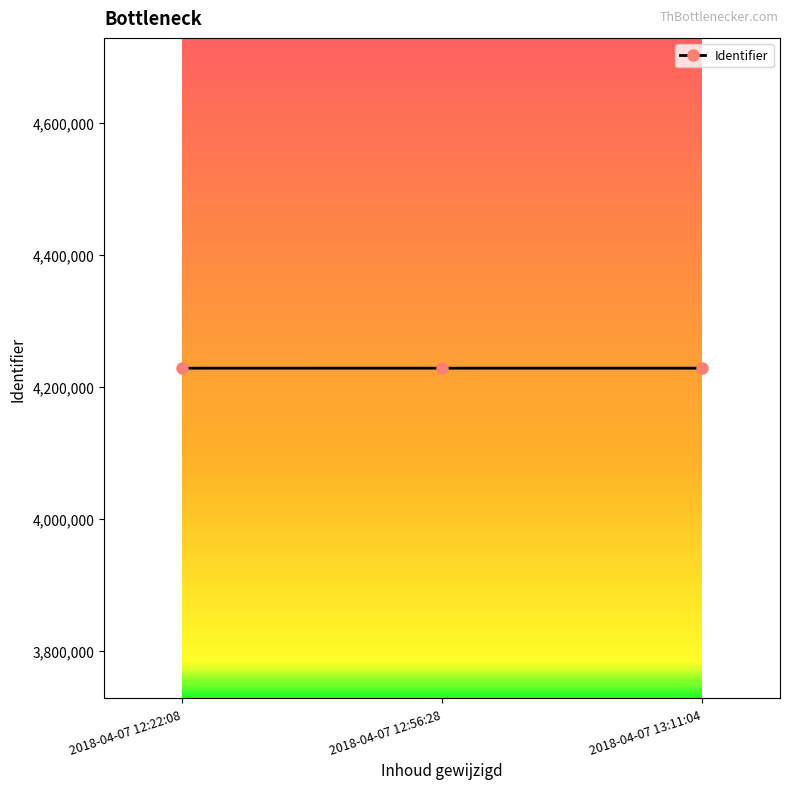

Count the values in the range 4228334 to 4228354.

3